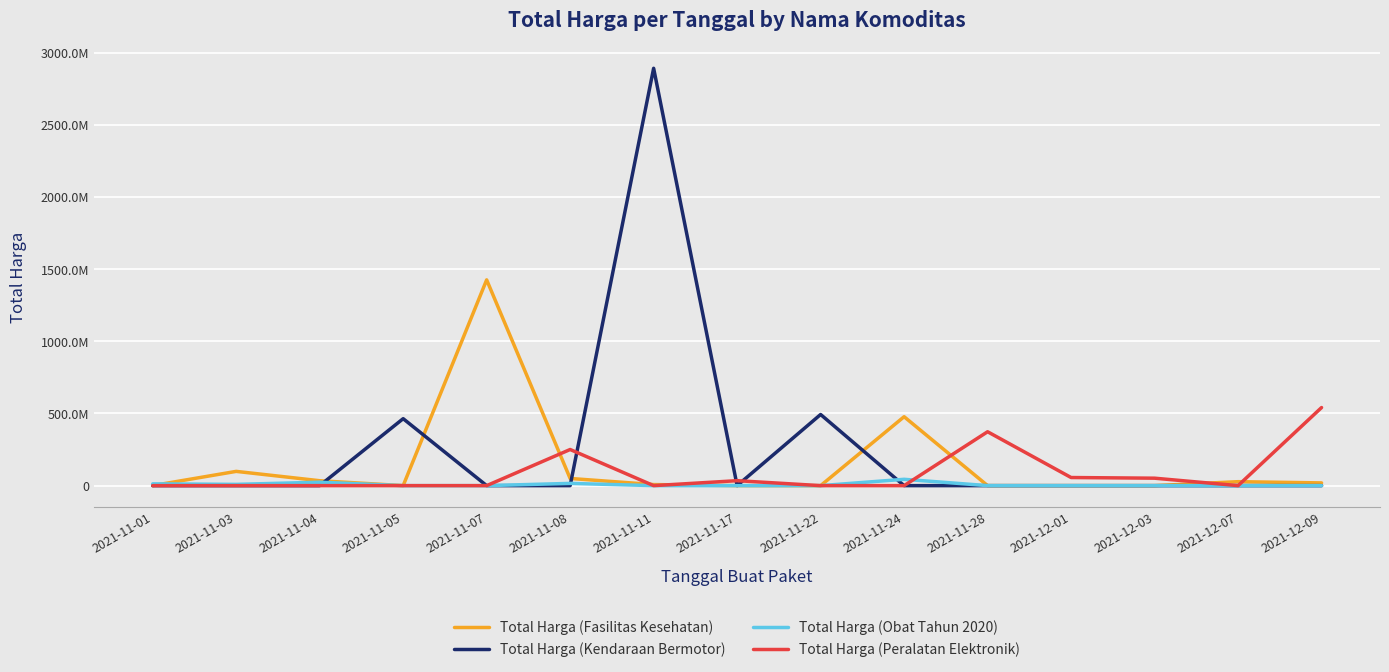

What are all the series names shown in the legend?

Total Harga (Fasilitas Kesehatan), Total Harga (Kendaraan Bermotor), Total Harga (Obat Tahun 2020), Total Harga (Peralatan Elektronik)